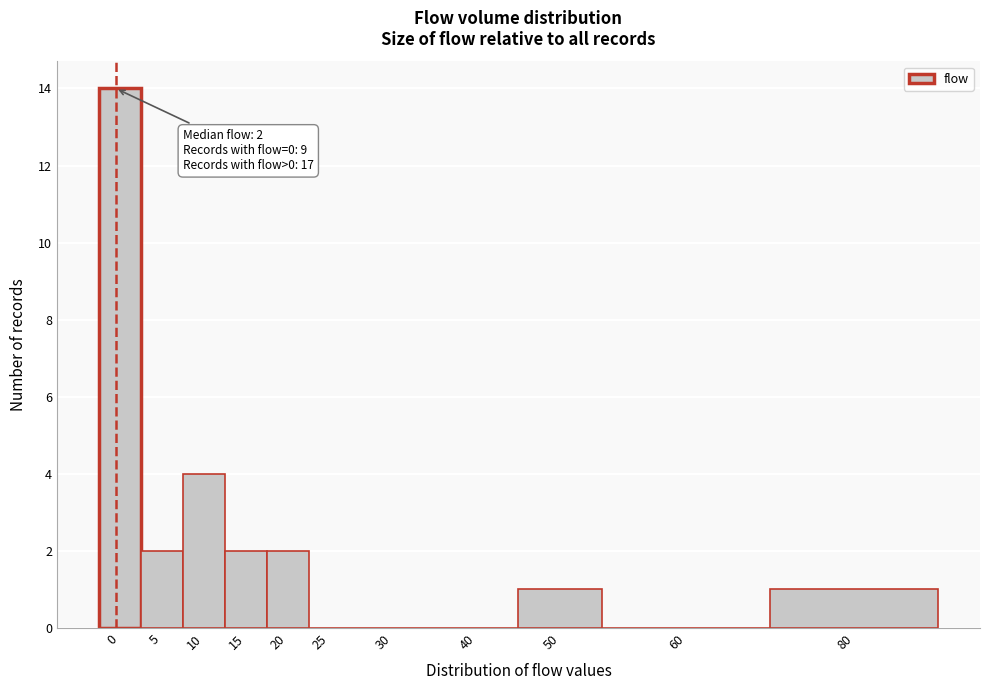

Reading right to left, extract all data points from this chart.

80=1	60=0	50=1	40=0	30=0	25=0	20=2	15=2	10=4	5=2	0=14